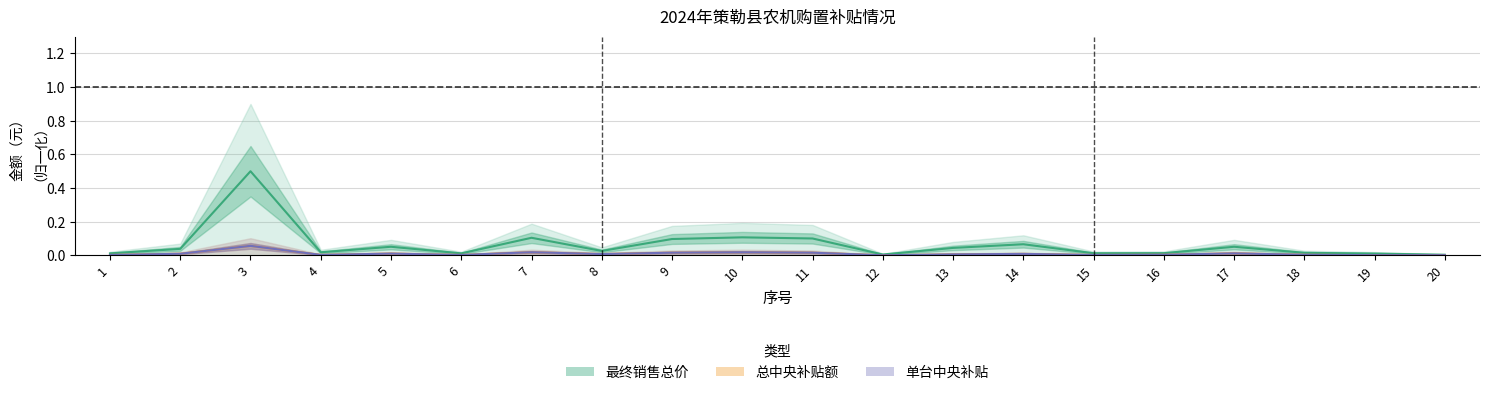

Where is the first local maximum for 最终销售总价?

3